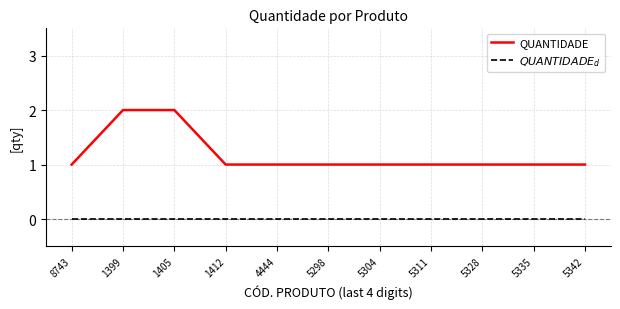

True or false: QUANTIDADE has a value of 1 at 4444.

True